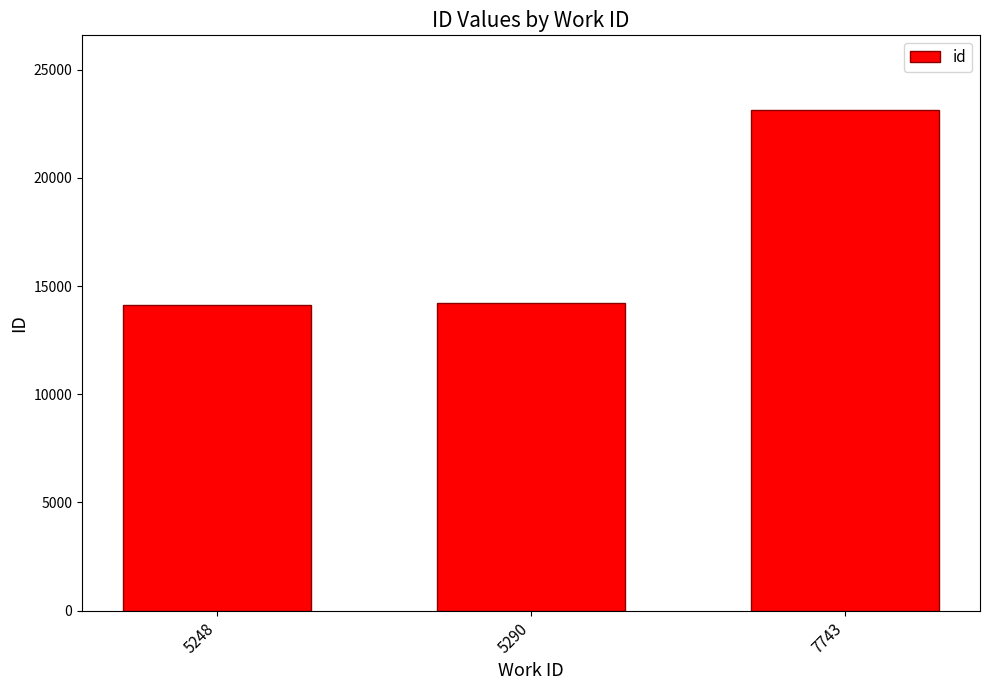

What is the sum of all values?

51468